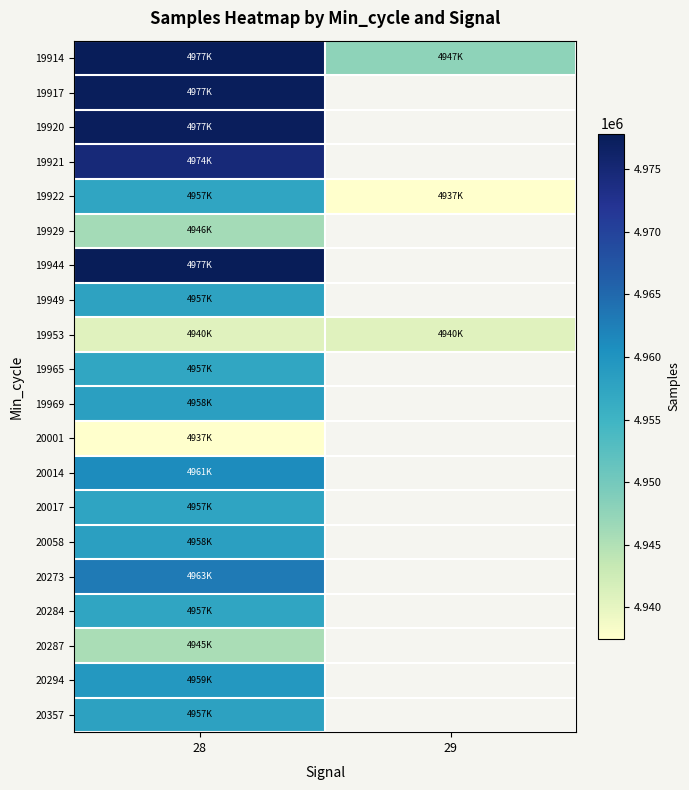

What is the minimum value shown in the chart?

4937463.0